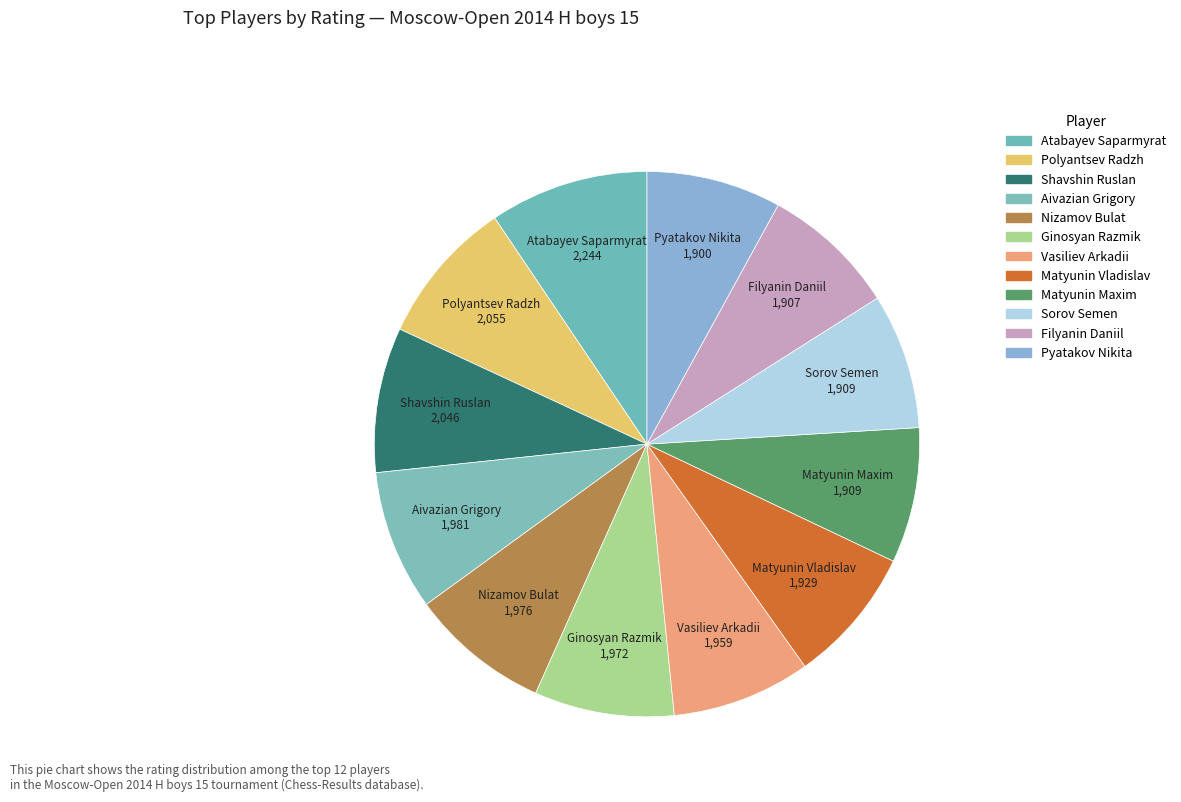

How many segments does this pie chart have?

12